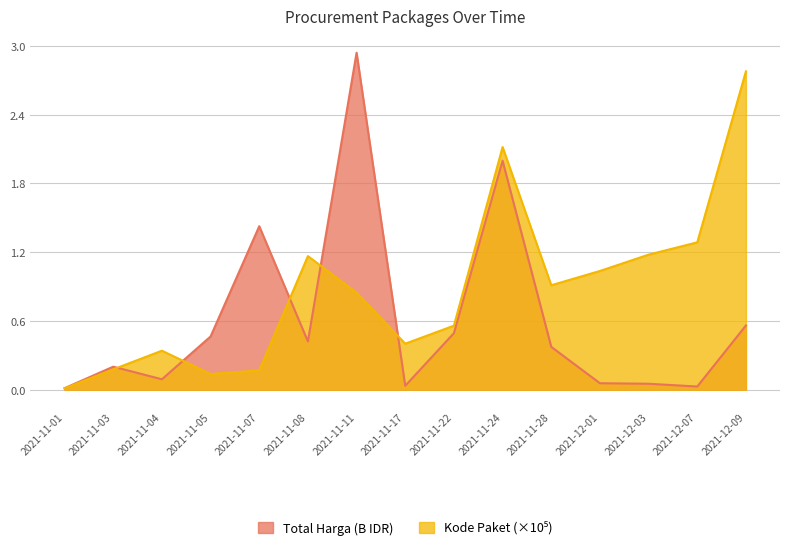

What is the sum of the Kode Paket (sum) values at 2021-12-09 and 2021-11-17?

3.2